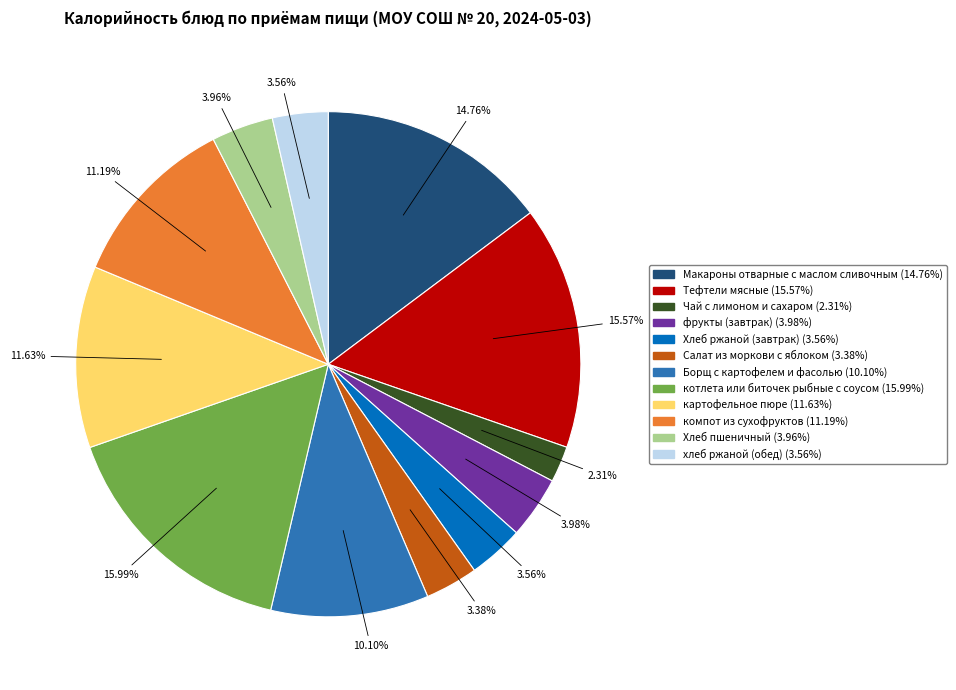

What percentage is the фрукты (завтрак) slice, to the nearest percent?

4%